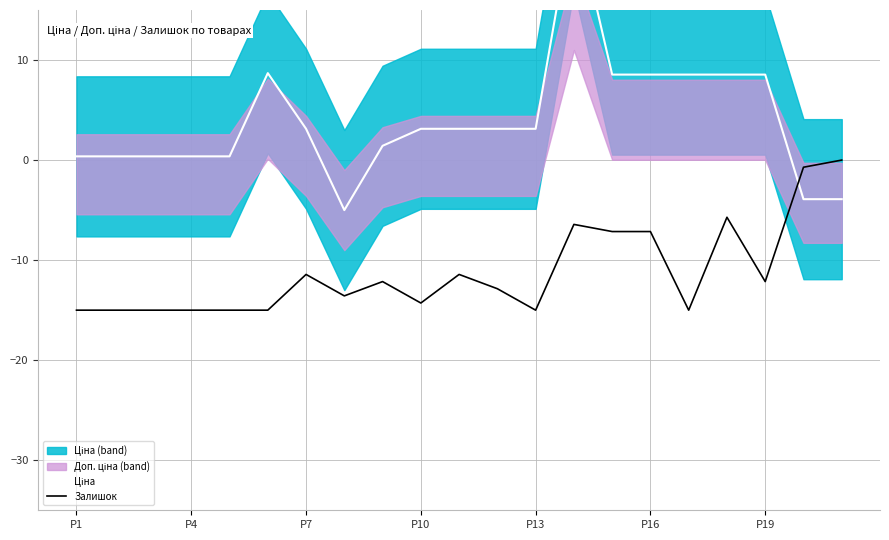

What is the difference between the second highest and second lowest values in the Ціна series?

12.6